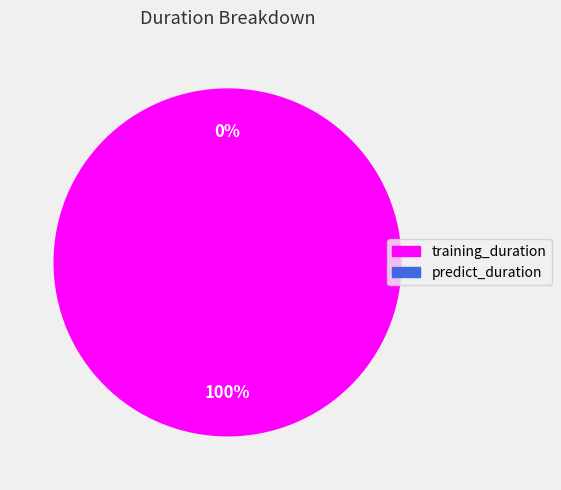

Count the number of slices in the pie.

2